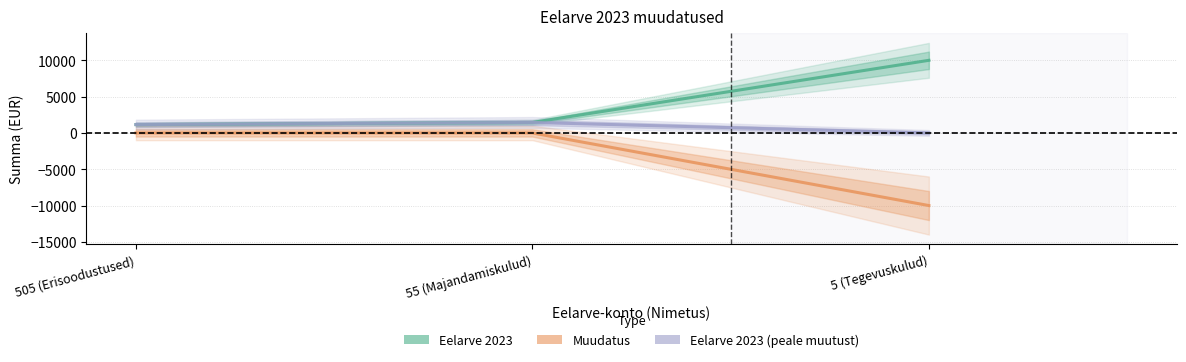

Where is Muudatus nearest to the value -5000?

505 (Erisoodustused)